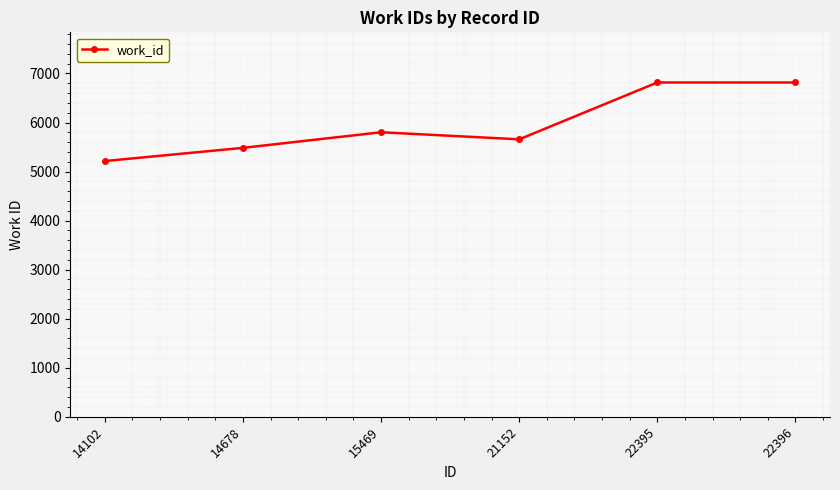

At which category does the data reach its first local valley?

21152